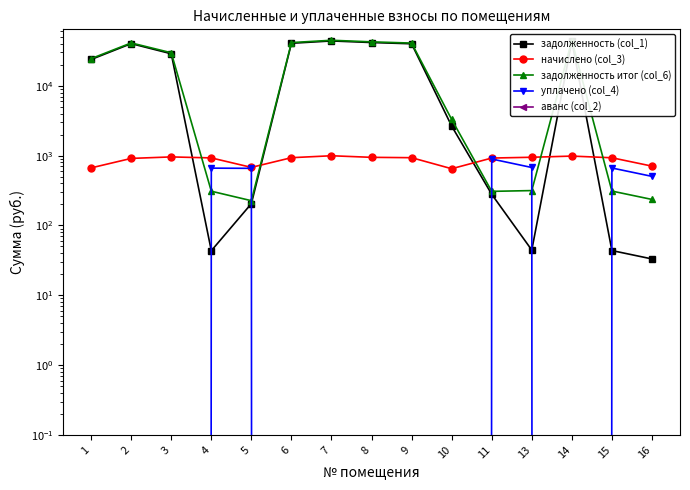

Where is задолженность (col_1) nearest to the value 21950?

1